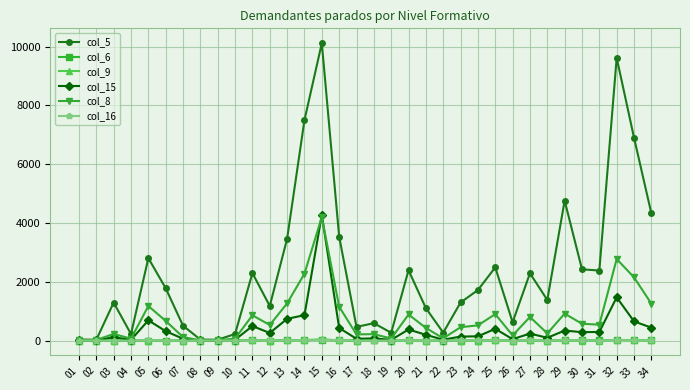

What is the value of the col_8 point at the 1st from the left?

4